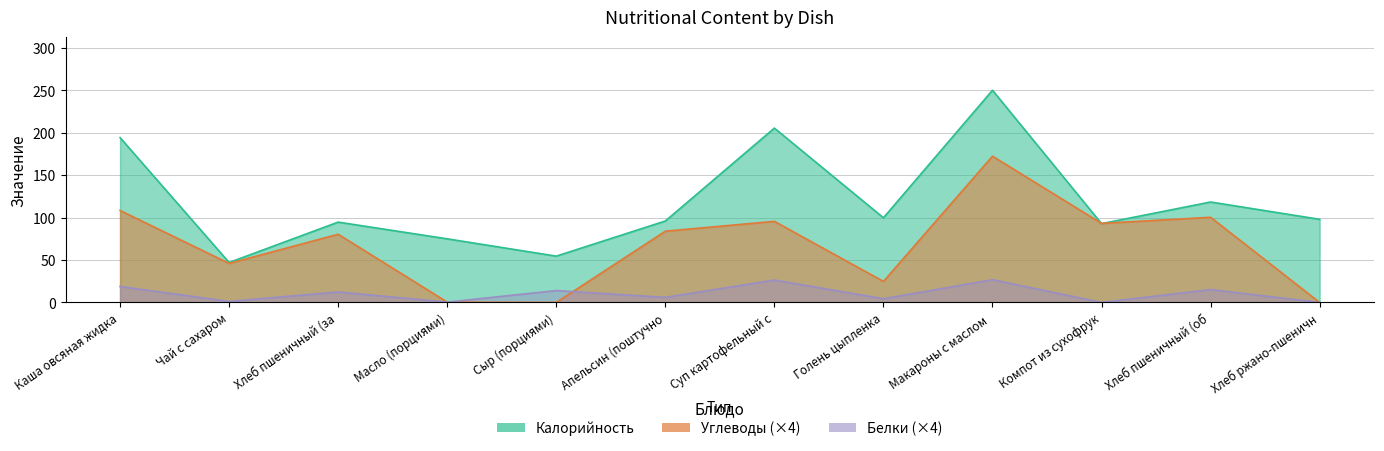

What is the sum of all Белки values?

125.6